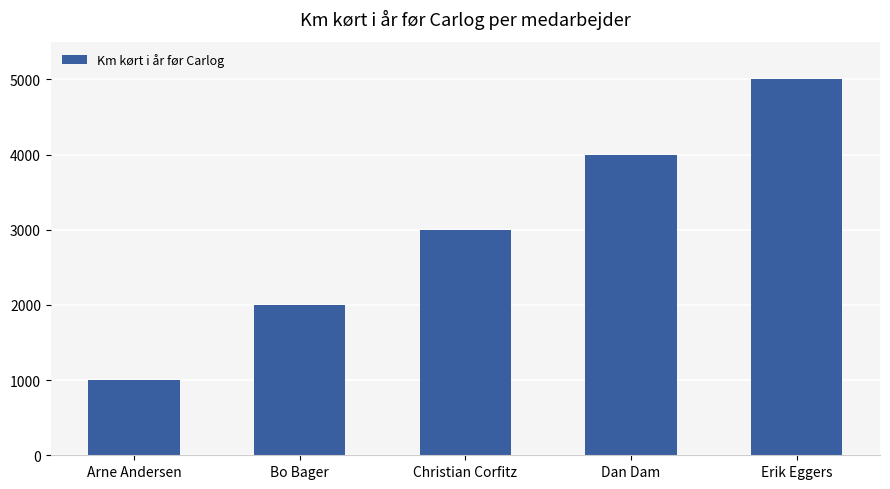

The value at Bo Bager is 3097. True or false?

False